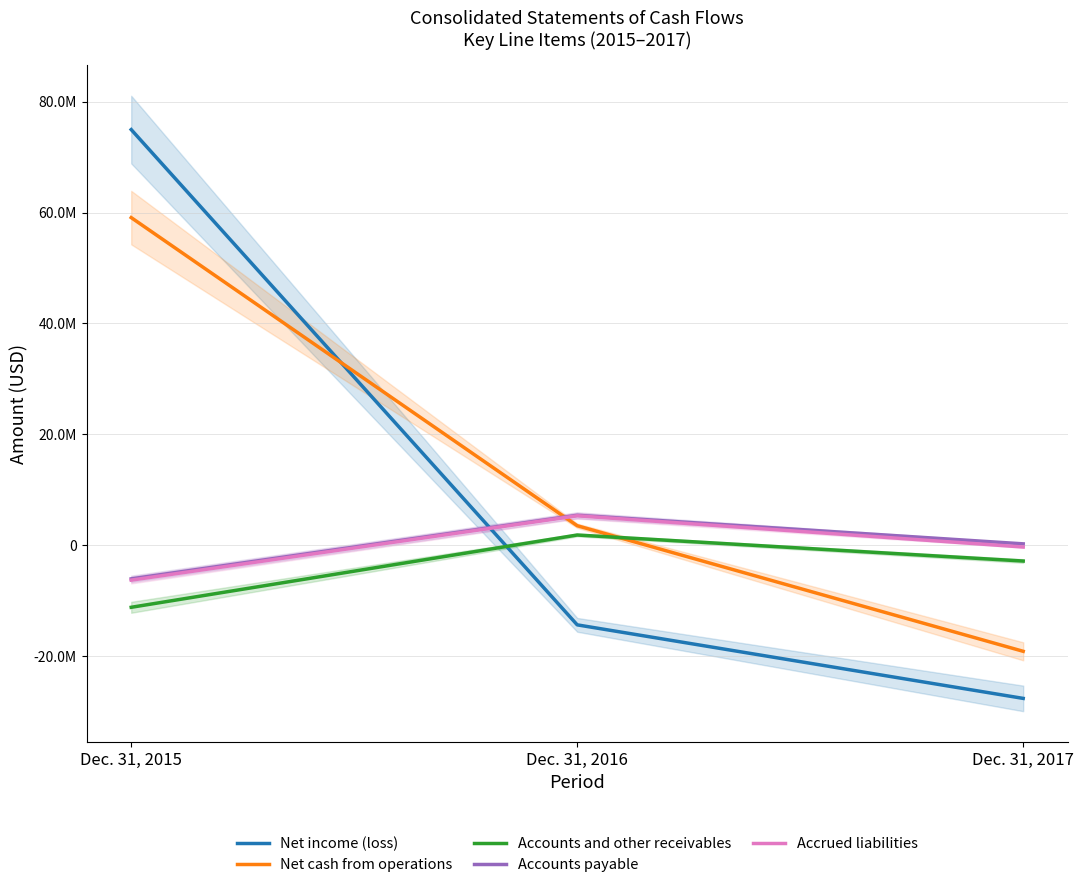

What value does the Net income (loss) series have at Dec. 31, 2015?

74945856